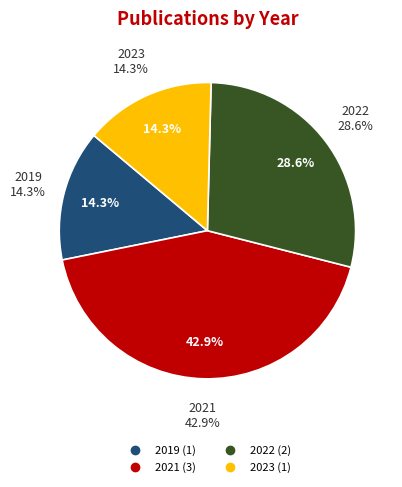

Does 2022 (iScience) represent more than half of the total?

No